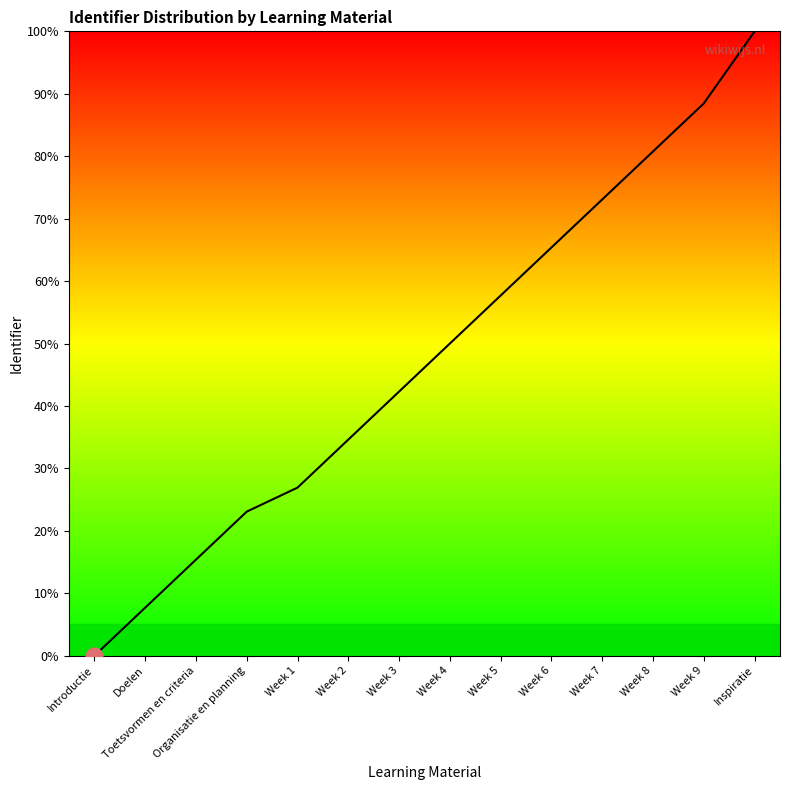

True or false: the data shows 7.7 at Doelen.

True